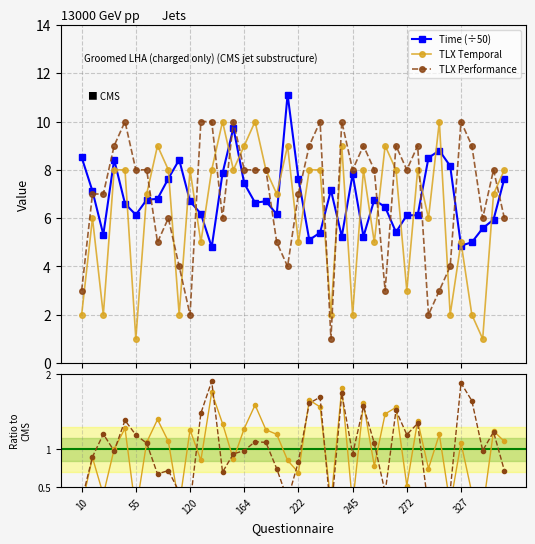

What is the highest value of the TLX Performance series?

10.0